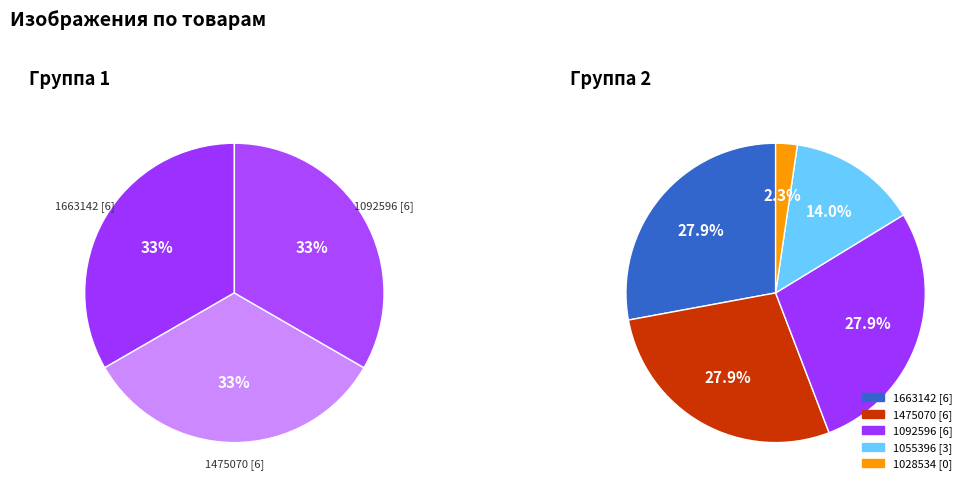

Do 1663142 and 1055396 together represent more than half of the pie?

No